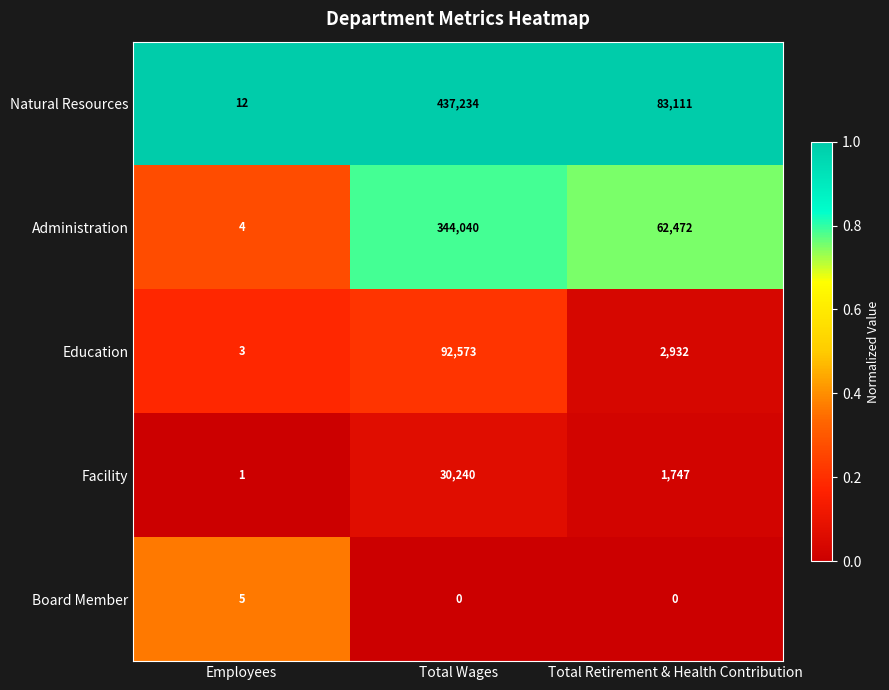

Which series has the largest total across all categories?

Natural Resources